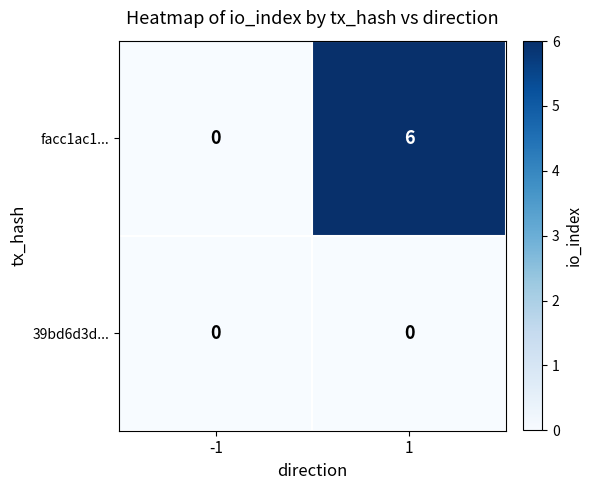

The facc1ac1... series shows 6 at 1. True or false?

True